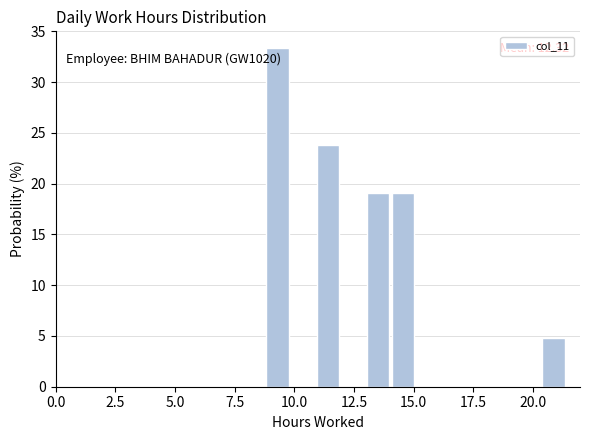

Read against the x-axis, roughly where is the centre of the tallest bar?

9.5